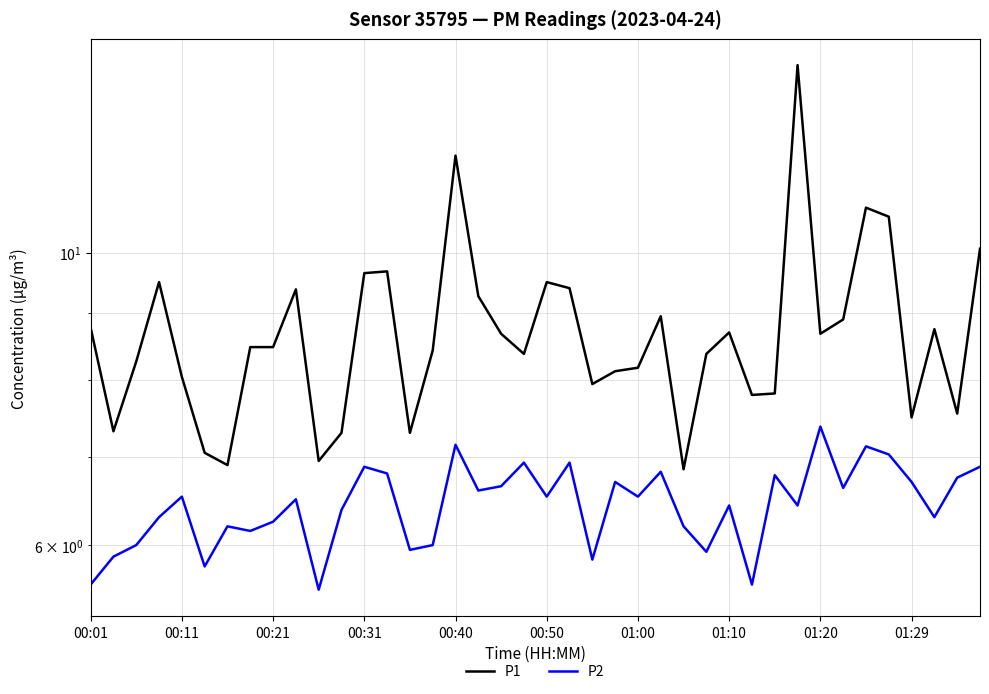

Reading left to right, extract all data points from this chart.

P1: 8.8	7.3	8.3	9.5	8.1	7.0	6.9	8.5	8.5	9.4	7.0	7.3	9.7	9.7	7.3	8.4	11.8	9.3	8.7	8.4	9.5	9.4	8.0	8.1	8.2	8.9	6.8	8.4	8.7	7.8	7.8	13.9	8.7	8.9	10.8	10.7	7.5	8.8	7.5	10.1
P2: 5.6	5.9	6.0	6.3	6.5	5.8	6.2	6.2	6.2	6.5	5.5	6.4	6.9	6.8	6.0	6.0	7.2	6.6	6.7	6.9	6.5	6.9	5.8	6.7	6.5	6.8	6.2	5.9	6.4	5.6	6.8	6.4	7.4	6.6	7.1	7.0	6.7	6.3	6.8	6.9